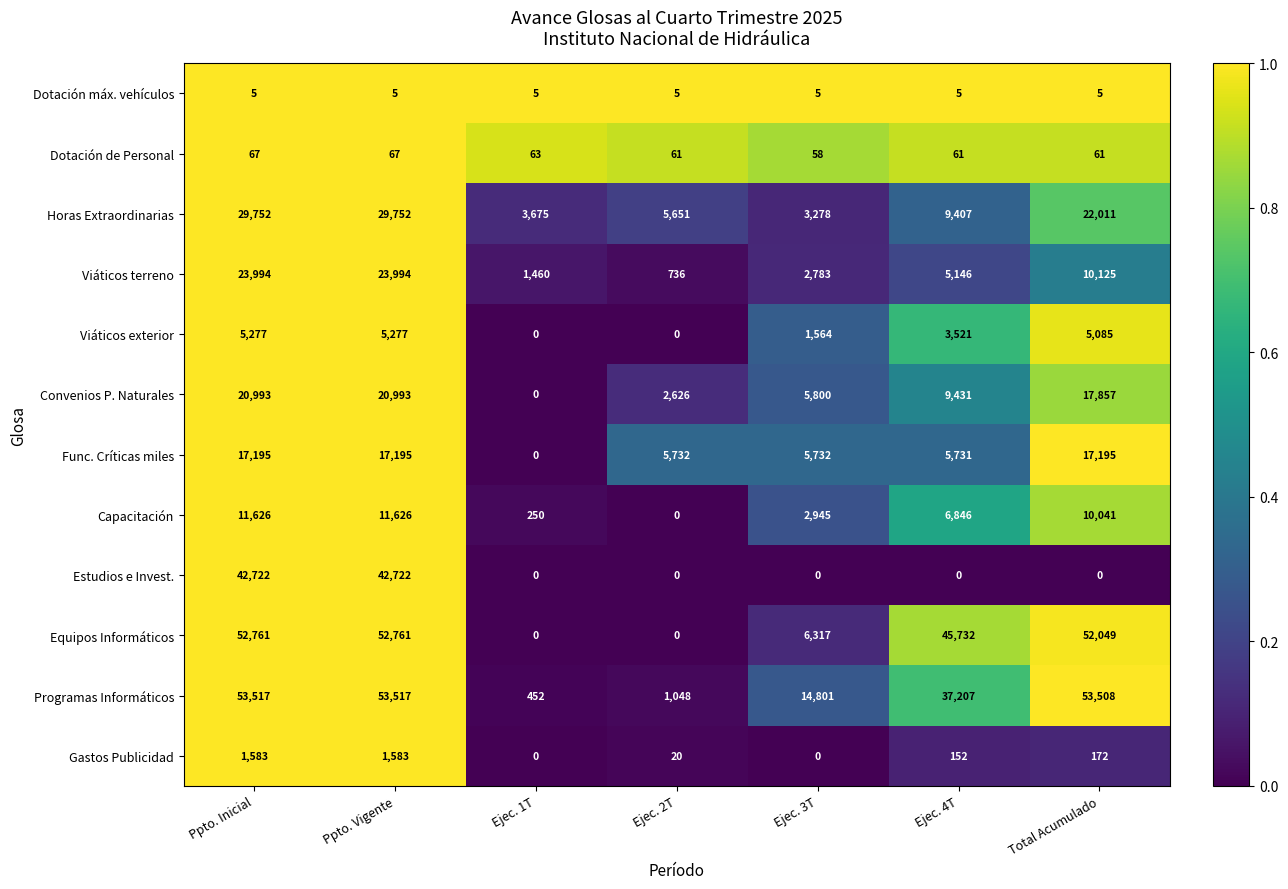

Which series has the largest range (max minus min)?

Programas Informáticos